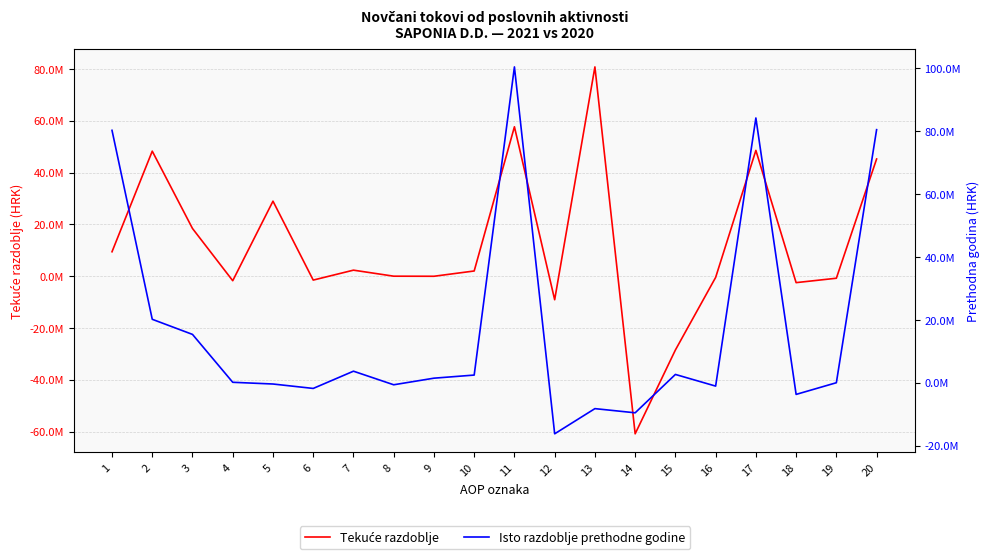

Reading left to right, extract all data points from this chart.

Tekuće razdoblje: 9410599	48255430	18395920	-1774598	28944249	-1528851	2306259	-20950	-52671	1986072	57666029	-9115964	80785970	-60881803	-28524831	-495300	48550065	-2511883	-811922	45226260
Isto razdoblje prethodne godine: 80257274	20169792	15364858	138898	-409119	-1816095	3665718	-652477	1444643	2433366	100427066	-16243644	-8238439	-9565845	2633854	-1073214	84183422	-3713676	0	80469746